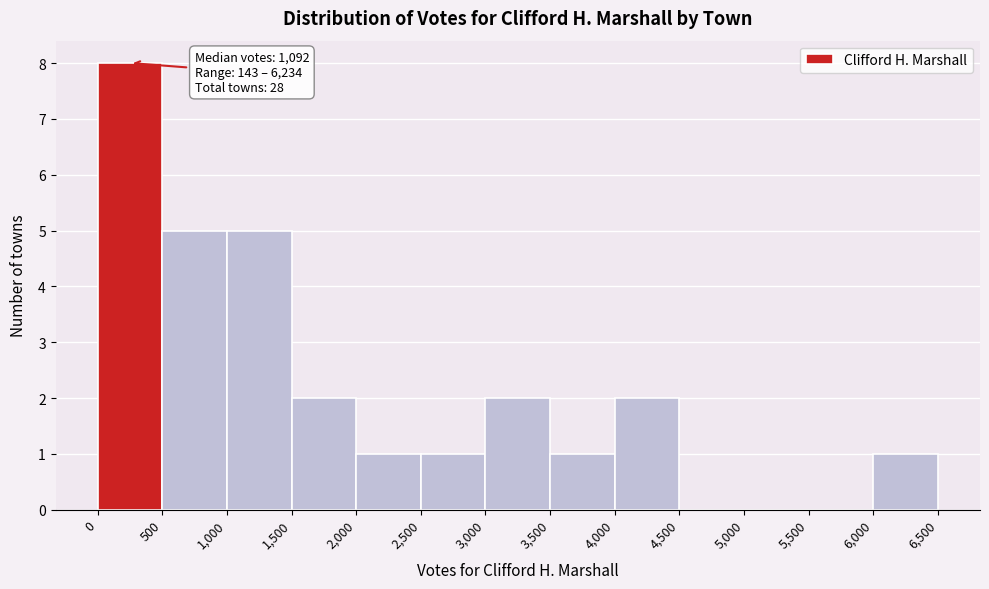

Over which range of the x-axis is the bar tallest?

0 to 500